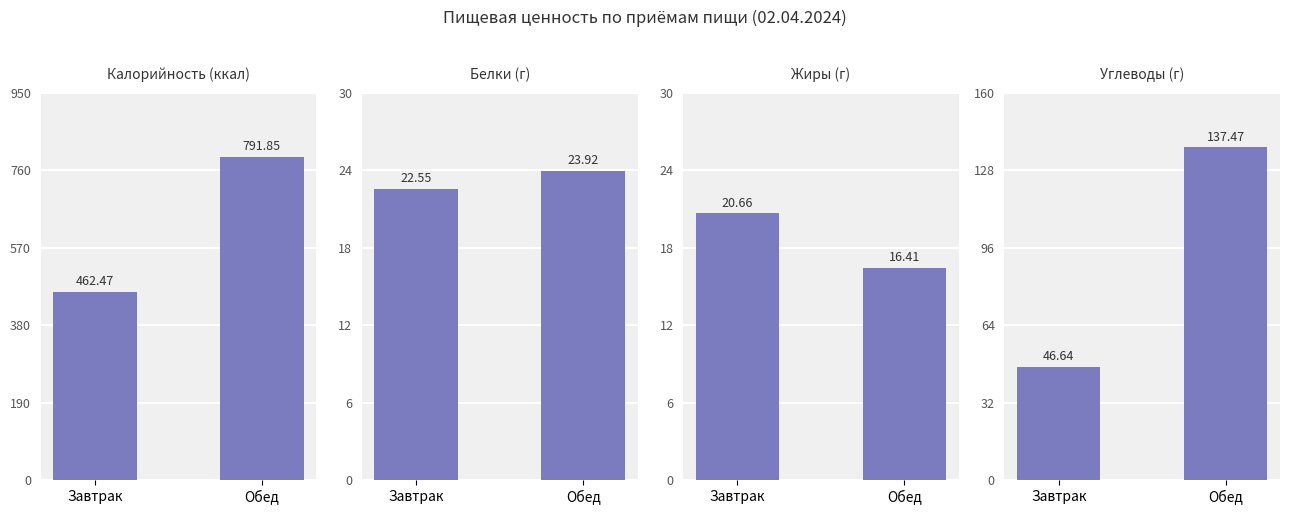

What position from the left is Обед?

2